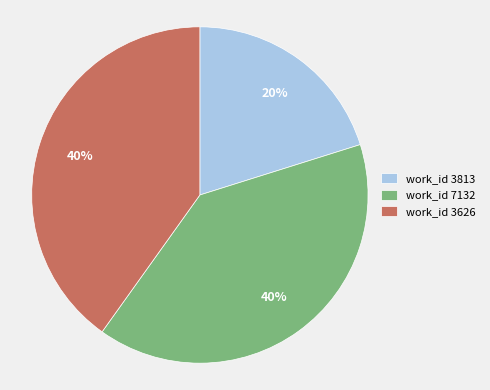

Is it true that work_id 3626 is 40% of the pie?

True